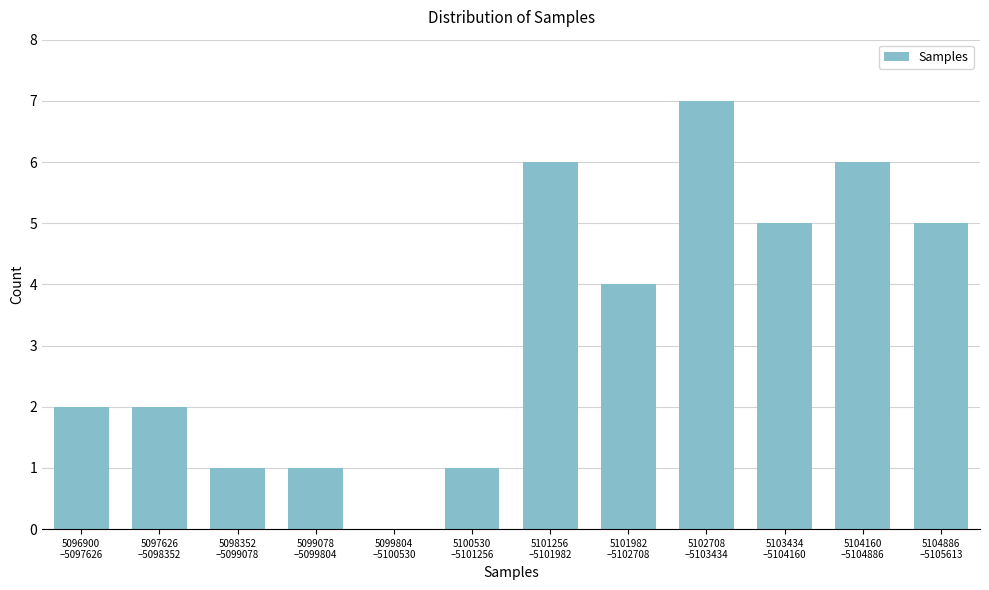

What is the greatest value displayed?

7